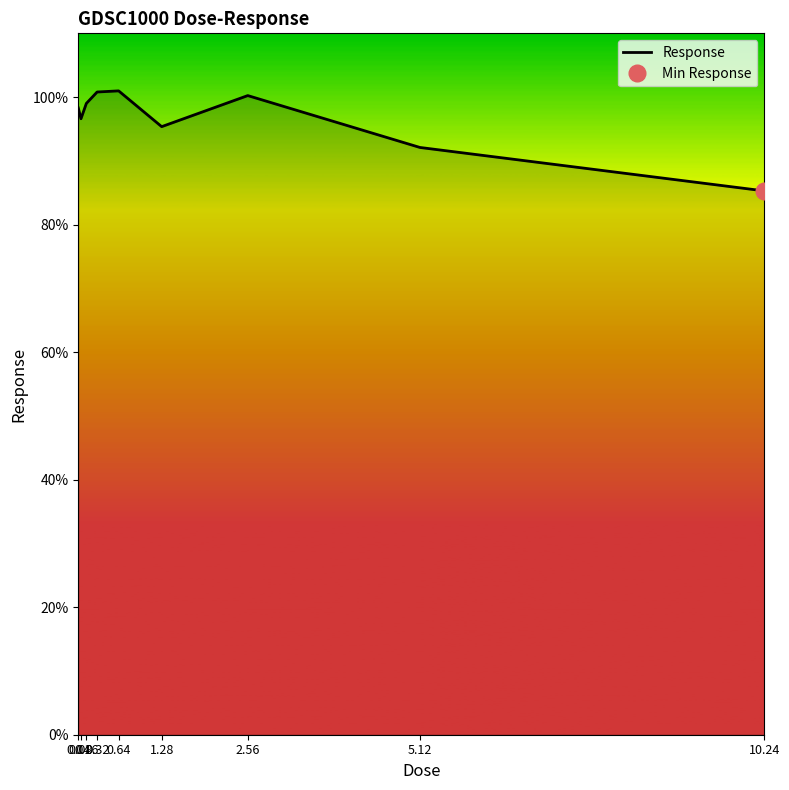

What is the approximate value at 1.28?

95.4